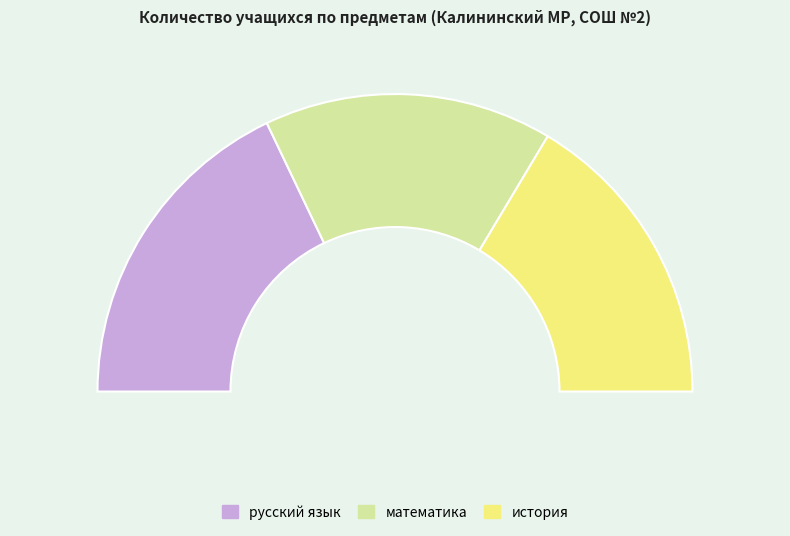

To the nearest percent, what is the average slice percentage?

33%